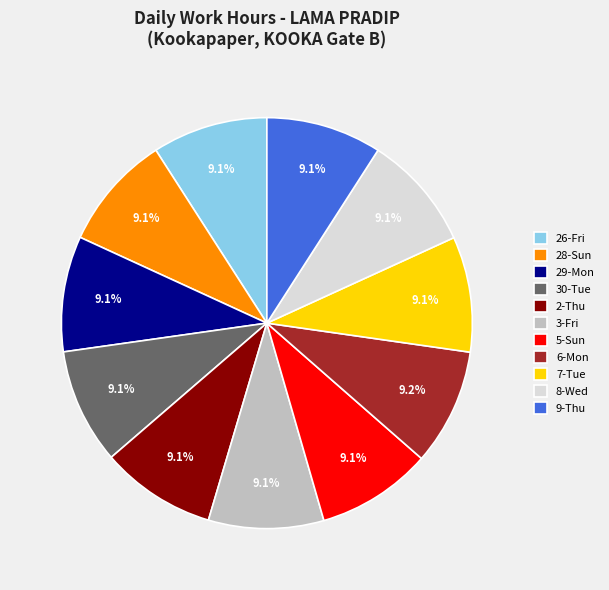

What percentage do 3-Fri and 7-Tue together represent?

18.2%